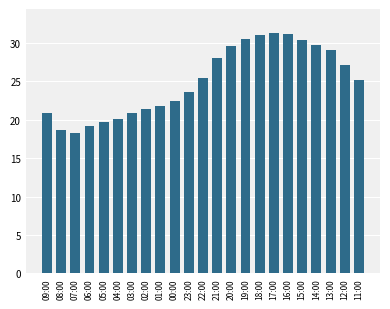

How many bars are there in total?

23